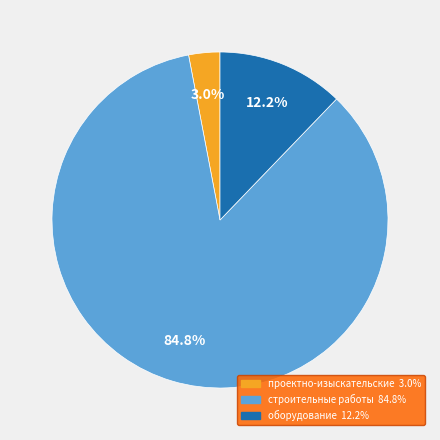

Is there a majority slice in this chart?

Yes